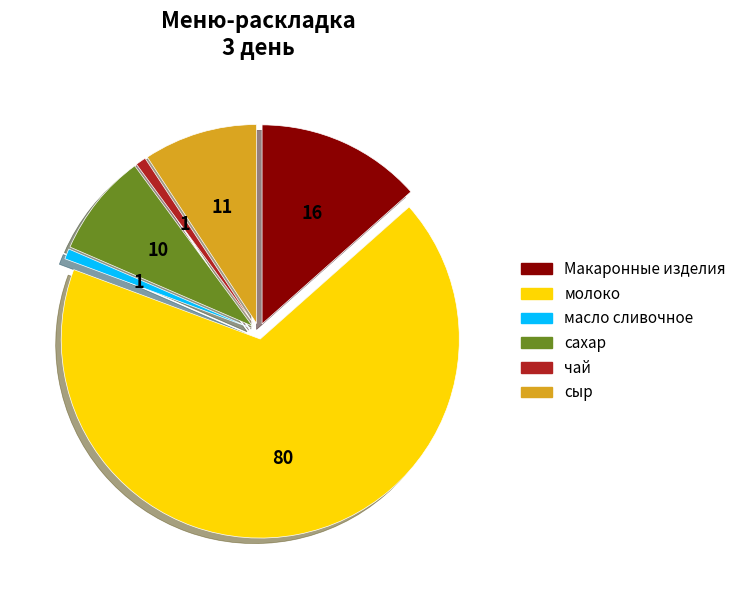

Between сыр and Макаронные изделия, which is larger?

Макаронные изделия